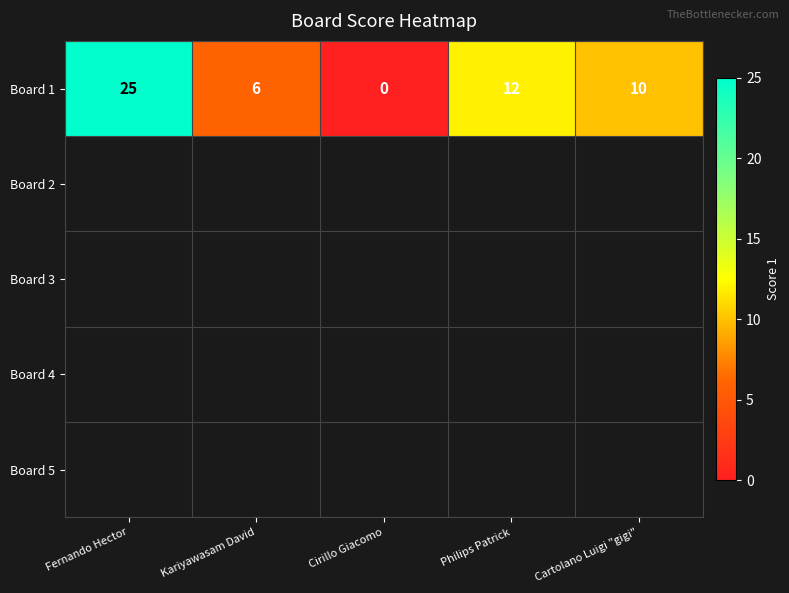

What is the difference between the values at Kariyawasam David and Cartolano Luigi "gigi"?

4